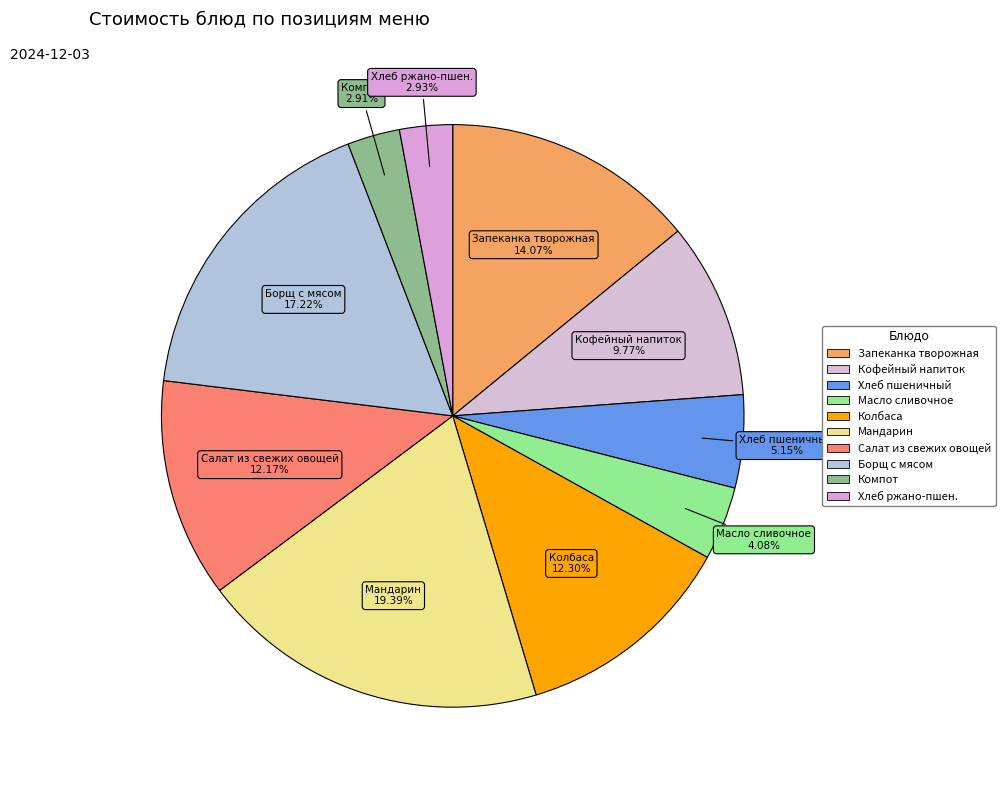

Which slice is the largest?

Мандарин